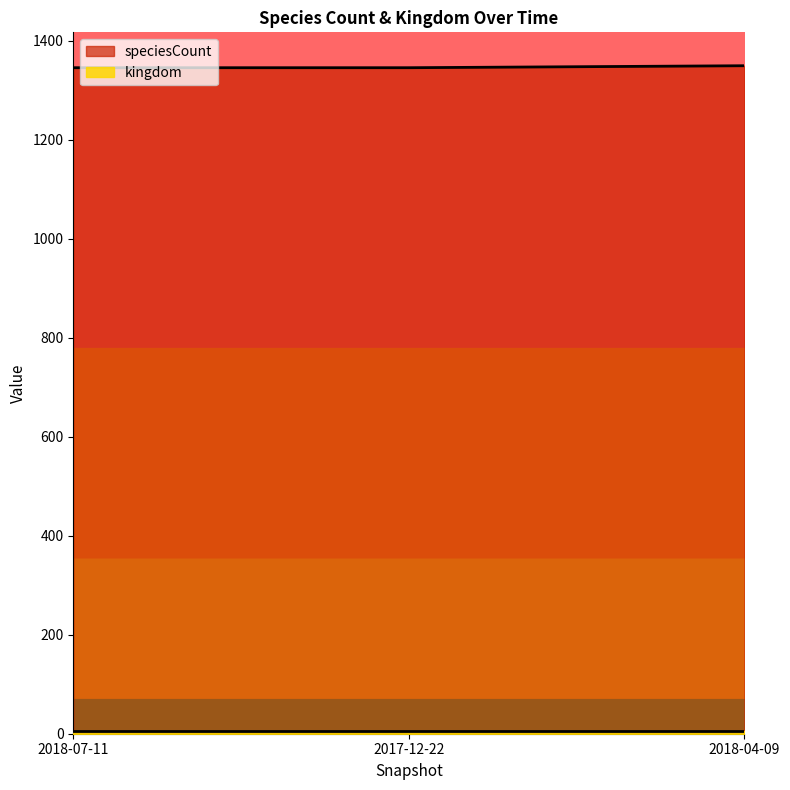

What is the sum of all speciesCount values?

4042